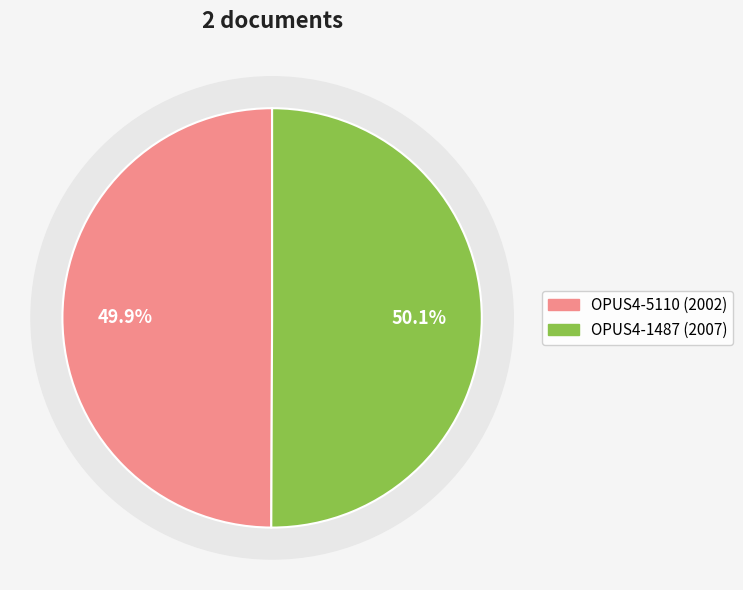

Does any single category account for the majority?

Yes